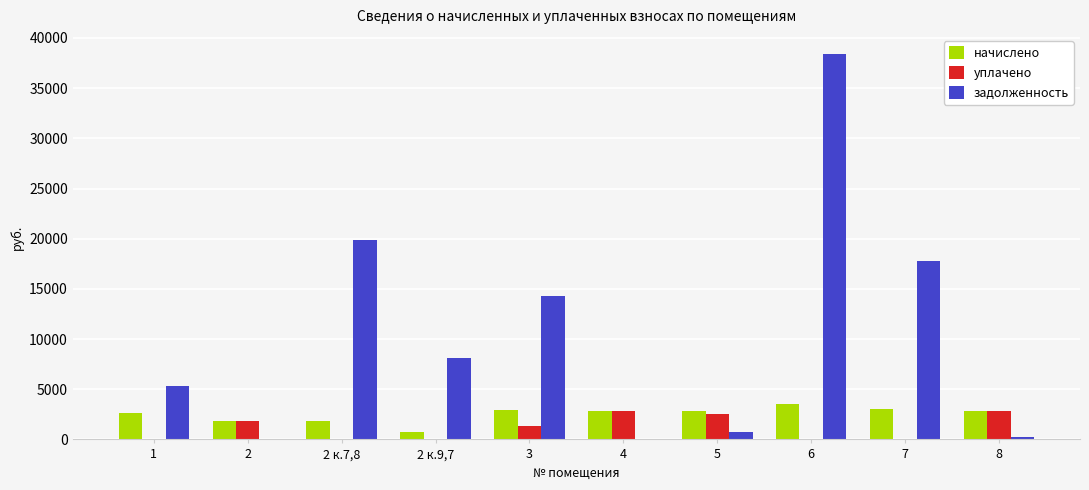

What is the sum of the начислено values at 6 and 2?

5417.3